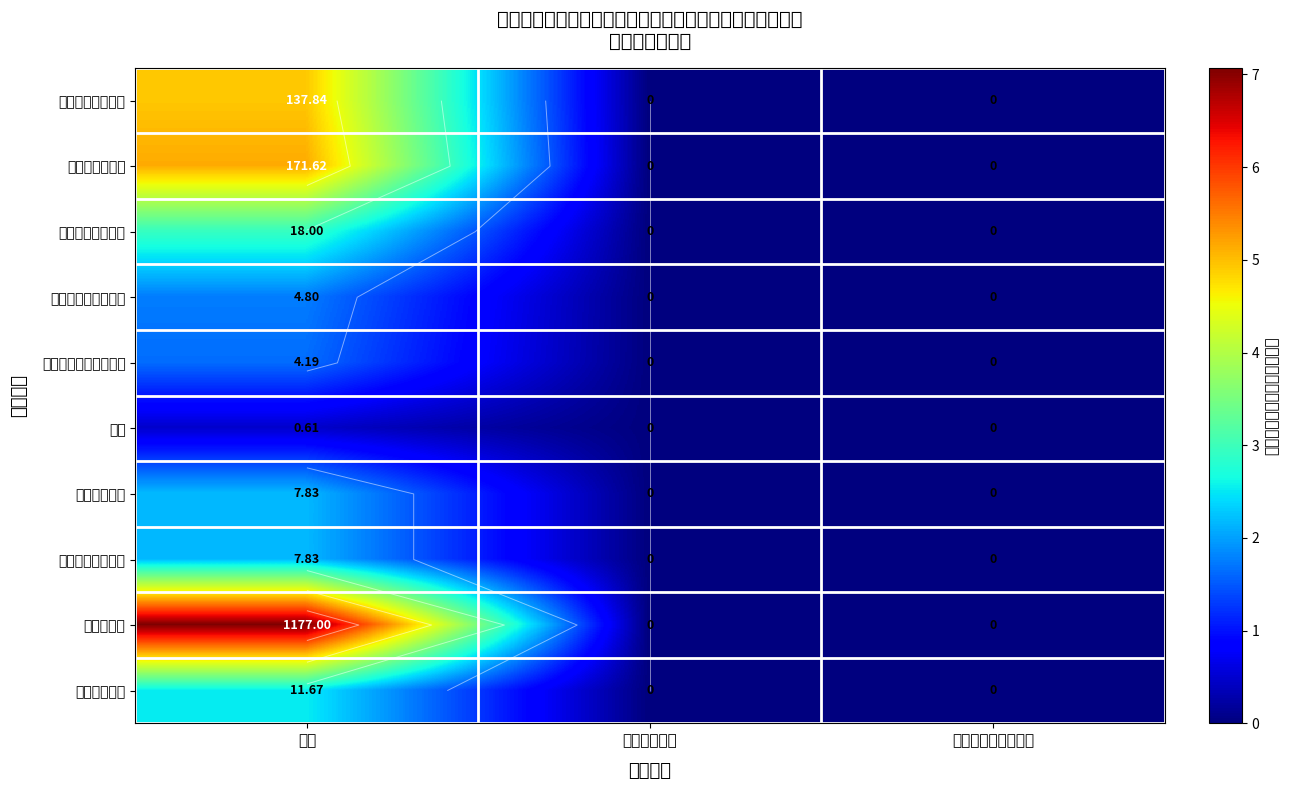

How many series are shown in this chart?

10